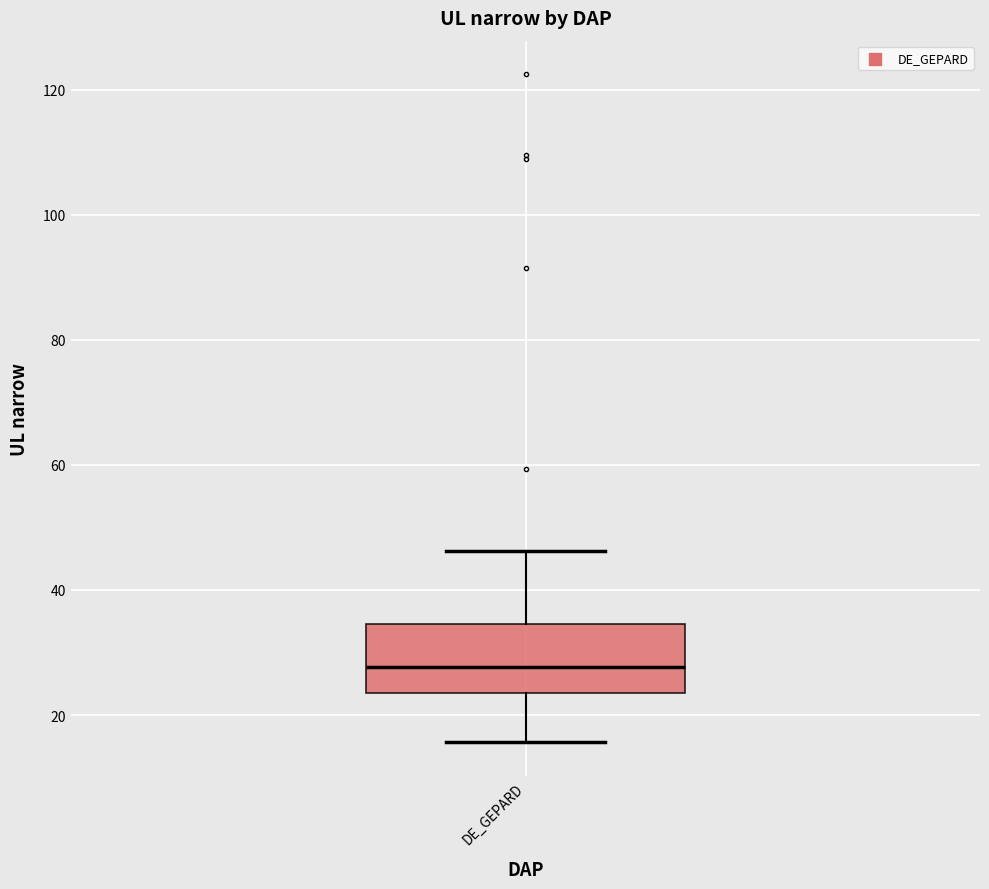

Where does the lower whisker of the box for DE_GEPARD end on the y-axis? The values are not printed on the chart, so give them approximately, as read against the axis.

16